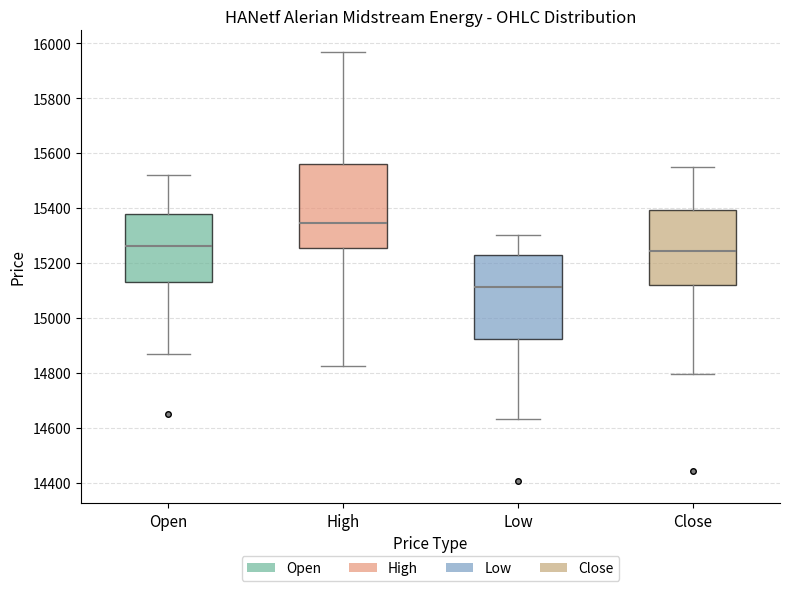

Reading left to right, read every box against the y-axis: the position of its median line, the range the box covers, and the ends of its whiskers. The values are not printed on the chart, so give them approximately, as read against the axis.

Open: median 15260, box 15140 to 15380, whiskers 14880 to 15520
High: median 15340, box 15260 to 15560, whiskers 14820 to 15960
Low: median 15120, box 14920 to 15220, whiskers 14640 to 15300
Close: median 15240, box 15120 to 15400, whiskers 14800 to 15540